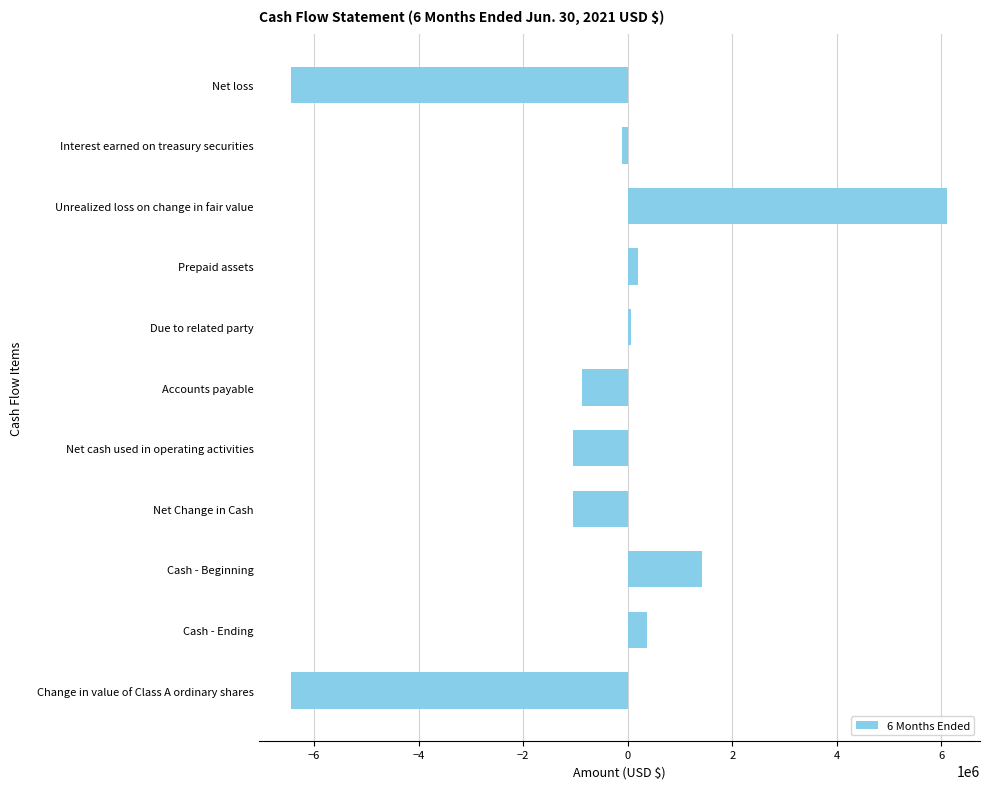

Are the bars grouped side by side (vs. stacked)?

No